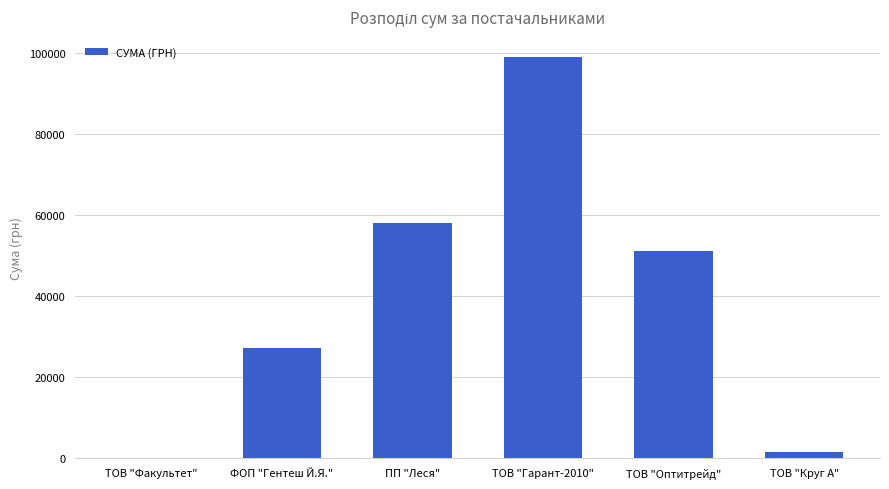

At which label is the value closest to 49649?

ТОВ "Оптитрейд"